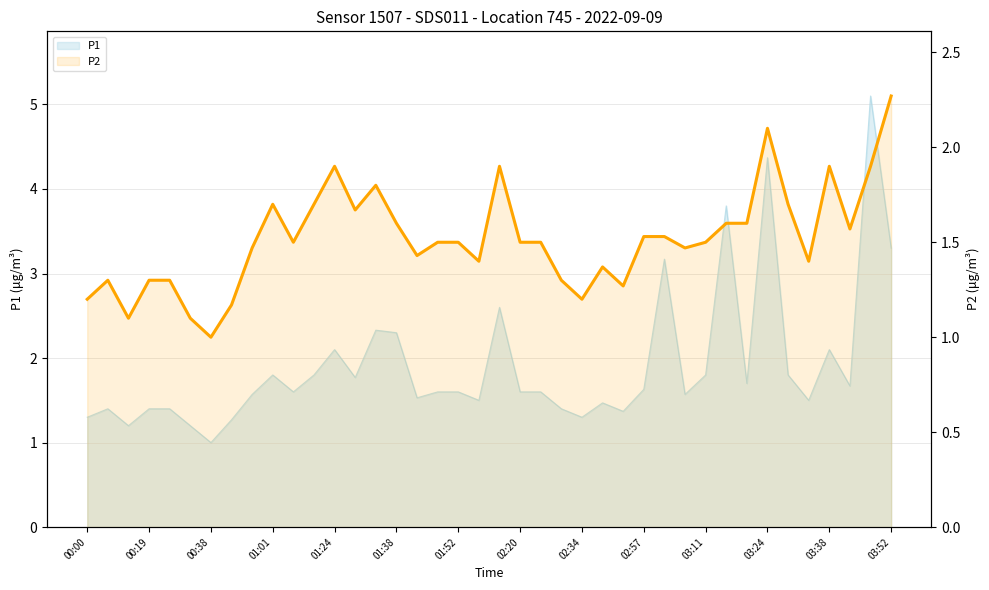

What is the value of the 36th point from the left?

1.4